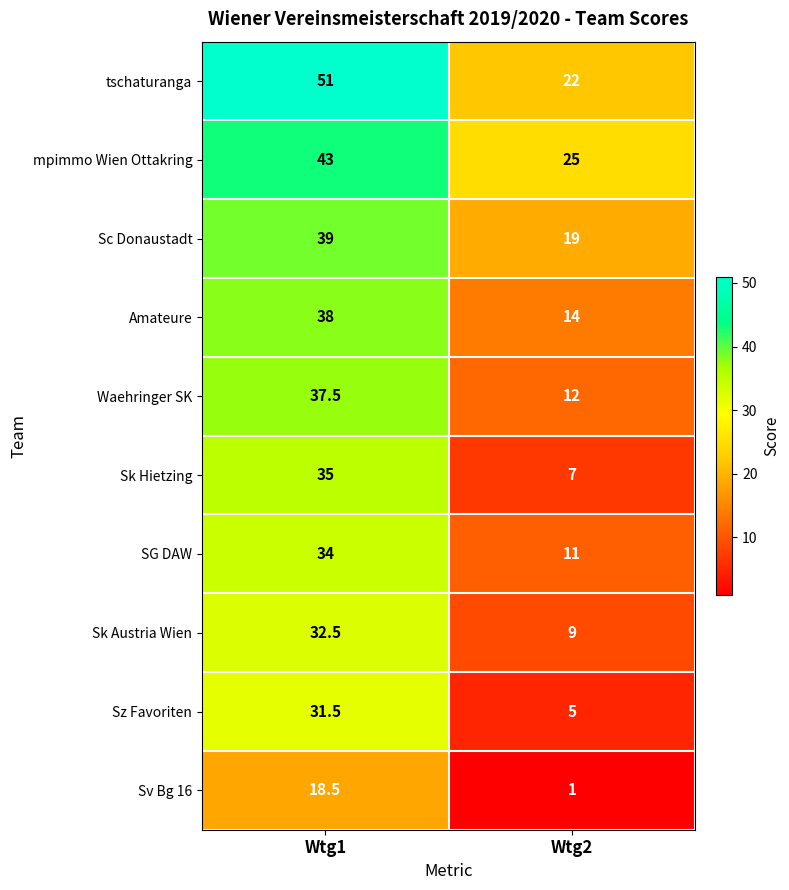

Reading right to left, list all the values displayed in this chart.

tschaturanga: Wtg2=22.0	Wtg1=51.0
mpimmo Wien Ottakring: Wtg2=25.0	Wtg1=43.0
Sc Donaustadt: Wtg2=19.0	Wtg1=39.0
Amateure: Wtg2=14.0	Wtg1=38.0
Waehringer SK: Wtg2=12.0	Wtg1=37.5
Sk Hietzing: Wtg2=7.0	Wtg1=35.0
SG DAW: Wtg2=11.0	Wtg1=34.0
Sk Austria Wien: Wtg2=9.0	Wtg1=32.5
Sz Favoriten: Wtg2=5.0	Wtg1=31.5
Sv Bg 16: Wtg2=1.0	Wtg1=18.5